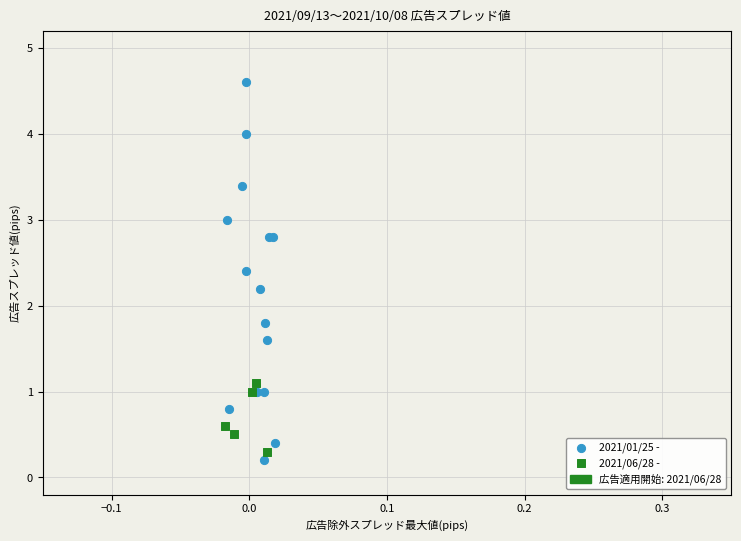

Which series has the widest spread of Y values?

2021/01/25 -